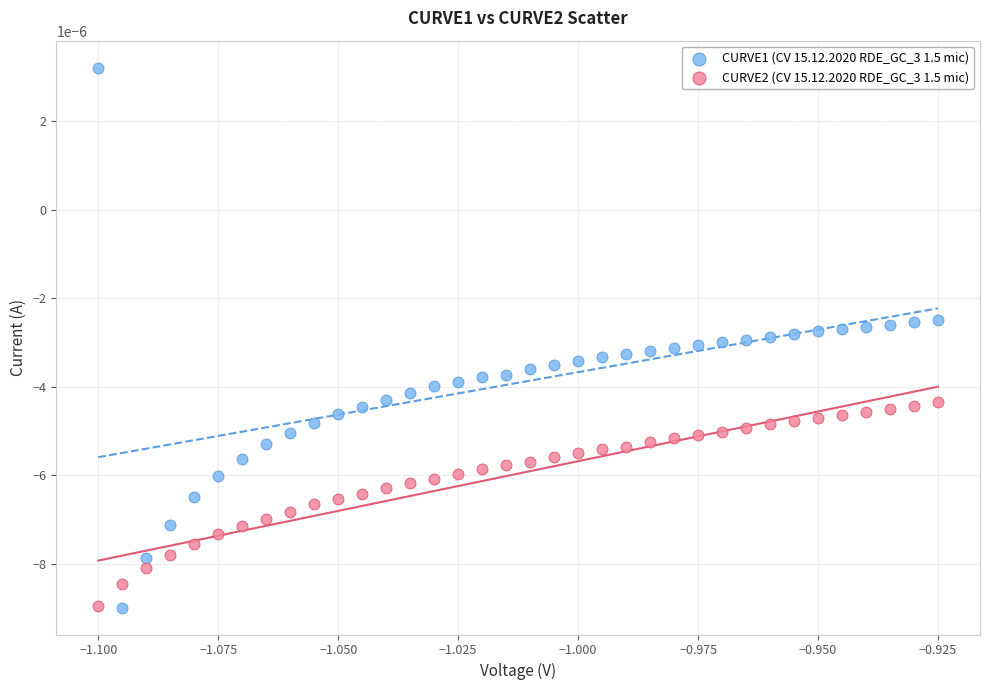

Which series reaches the maximum Y coordinate?

CURVE1 (CV 15.12.2020 RDE_GC_3 1.5 mic)